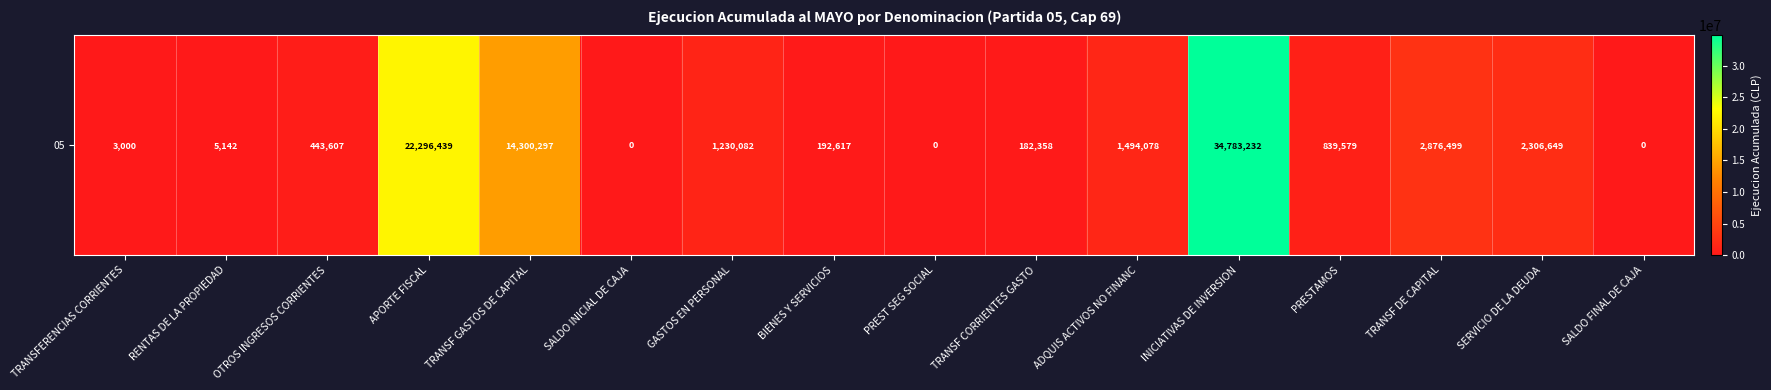

Reading left to right, extract all data points from this chart.

TRANSFERENCIAS CORRIENTES=3000	RENTAS DE LA PROPIEDAD=5142	OTROS INGRESOS CORRIENTES=443607	APORTE FISCAL=22296439	TRANSF GASTOS DE CAPITAL=14300297	SALDO INICIAL DE CAJA=0	GASTOS EN PERSONAL=1230082	BIENES Y SERVICIOS=192617	PREST SEG SOCIAL=0	TRANSF CORRIENTES GASTO=182358	ADQUIS ACTIVOS NO FINANC=1494078	INICIATIVAS DE INVERSION=34783232	PRESTAMOS=839579	TRANSF DE CAPITAL=2876499	SERVICIO DE LA DEUDA=2306649	SALDO FINAL DE CAJA=0